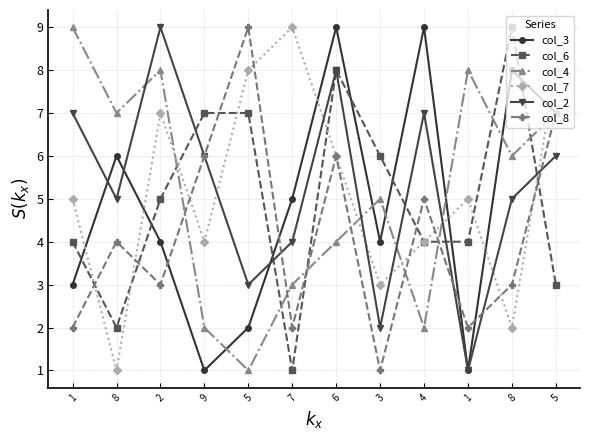

At which category does col_4 reach its first local valley?

8